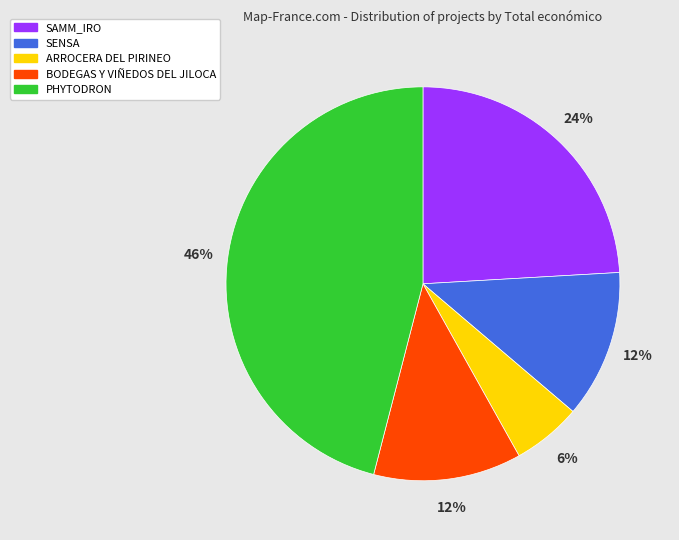

To the nearest percent, what is the difference between the BODEGAS Y VIÑEDOS DEL JILOCA and ARROCERA DEL PIRINEO slice percentages?

6%